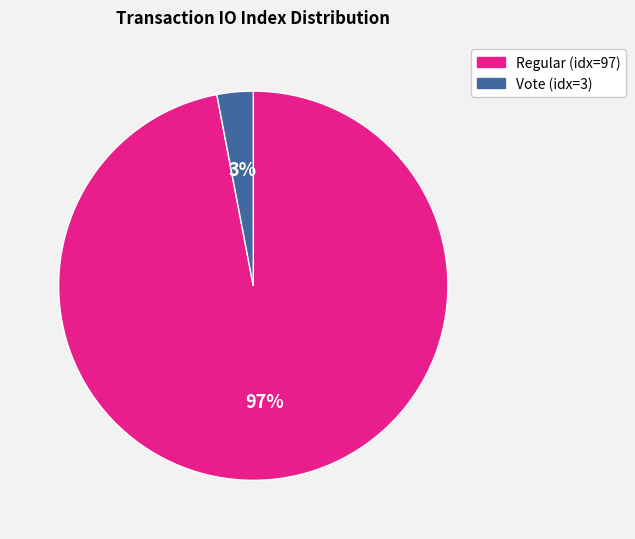

To the nearest percent, what is the average slice percentage?

50%